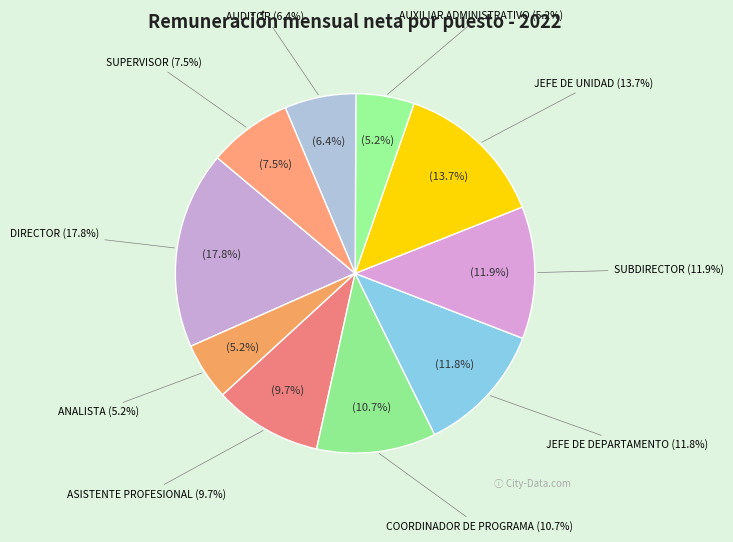

To the nearest percent, what is the average slice percentage?

10%